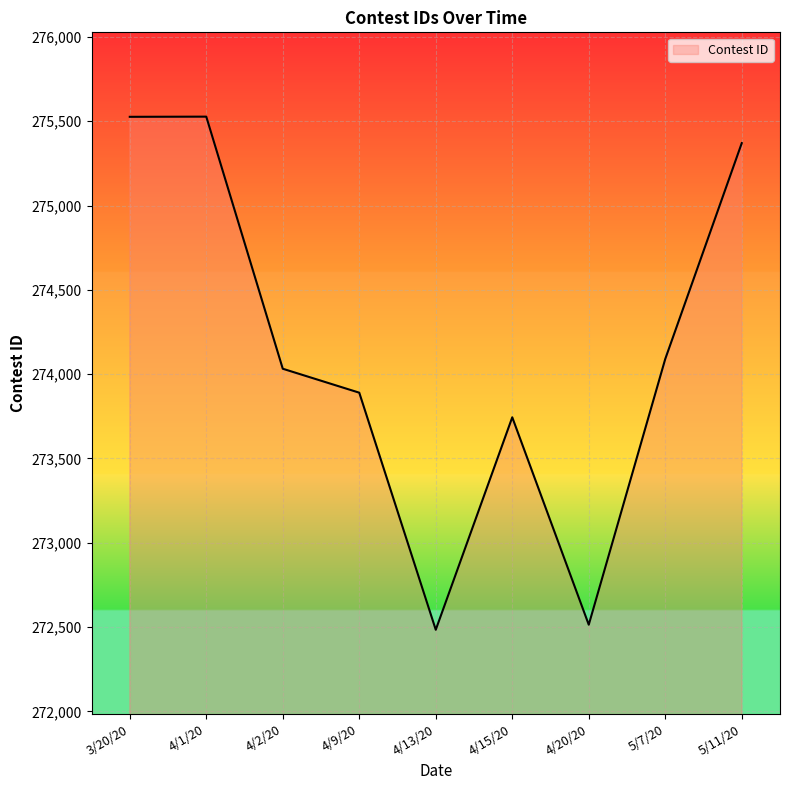

Read the value at 4/1/20, to the nearest 50.

275550